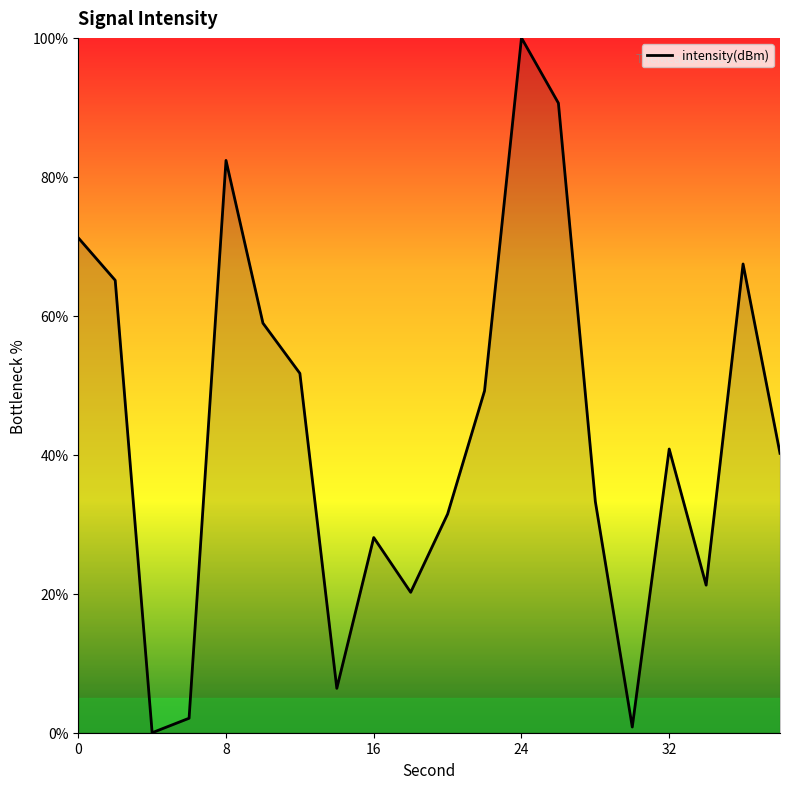

True or false: there are more than 1 points higher than both neighbors.

True